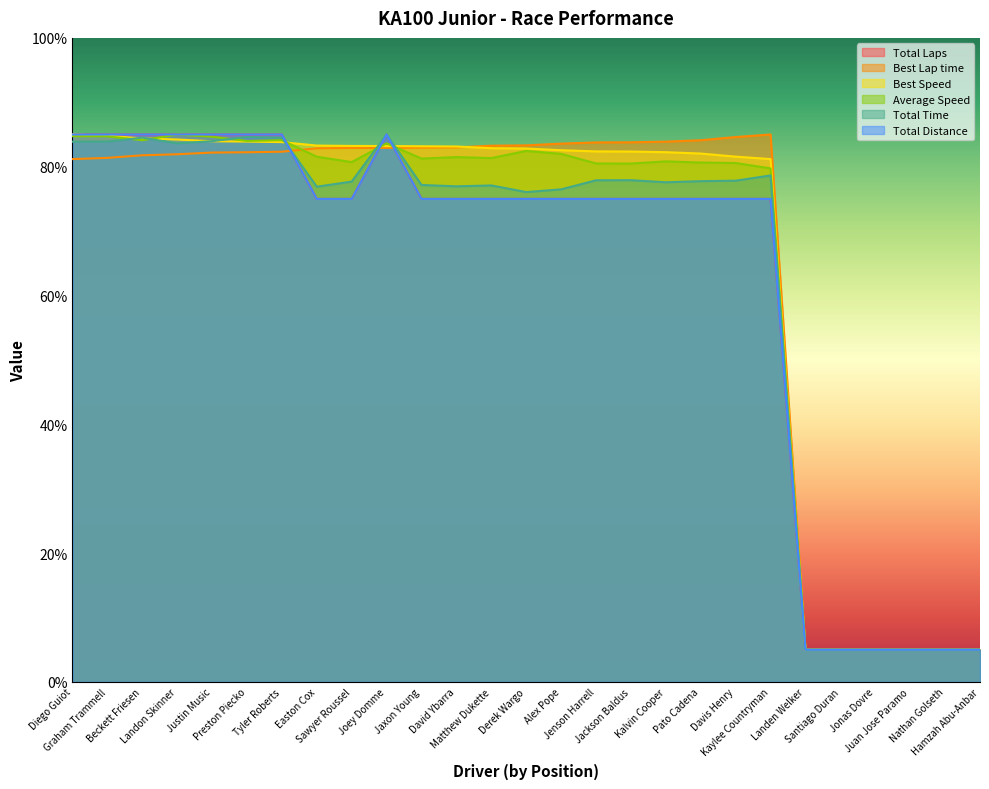

What position from the right is Diego Guiot?

27